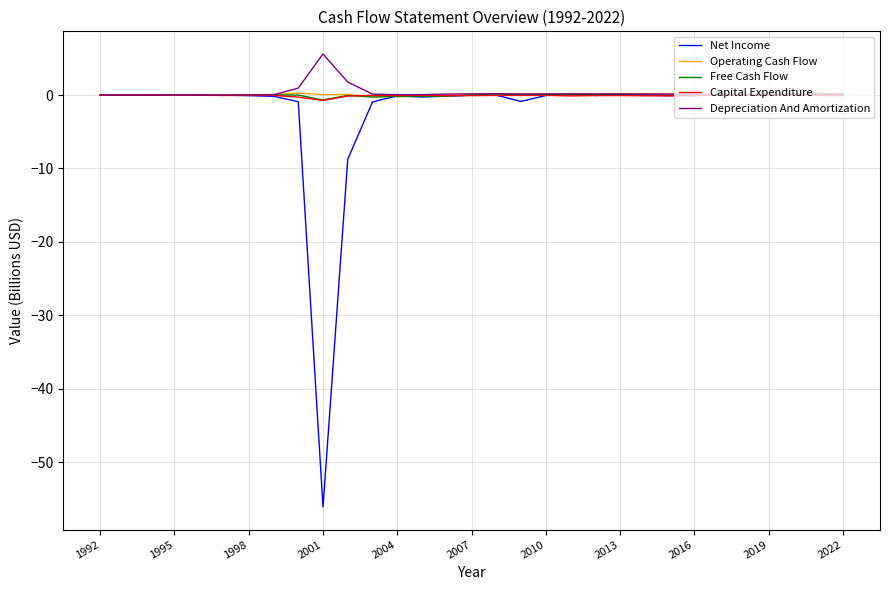

What is the sum of all Free Cash Flow values?

-0.4